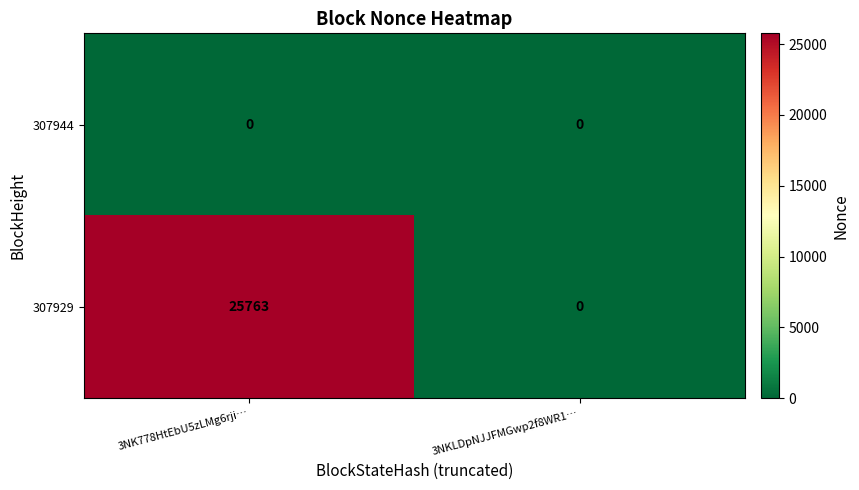

Which series changed the most between 3NK778HtEbU5zLMg6rji… and 3NKLDpNJJFMGwp2f8WR1…?

307929